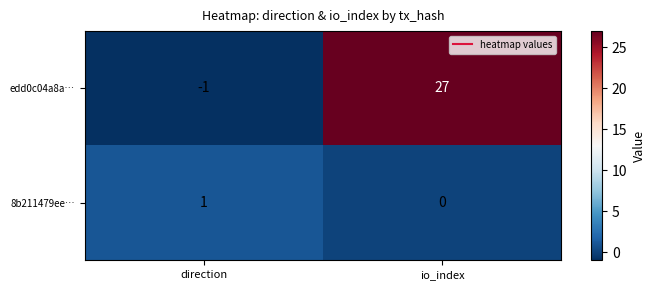

Which label corresponds to the smallest value in the chart?

direction